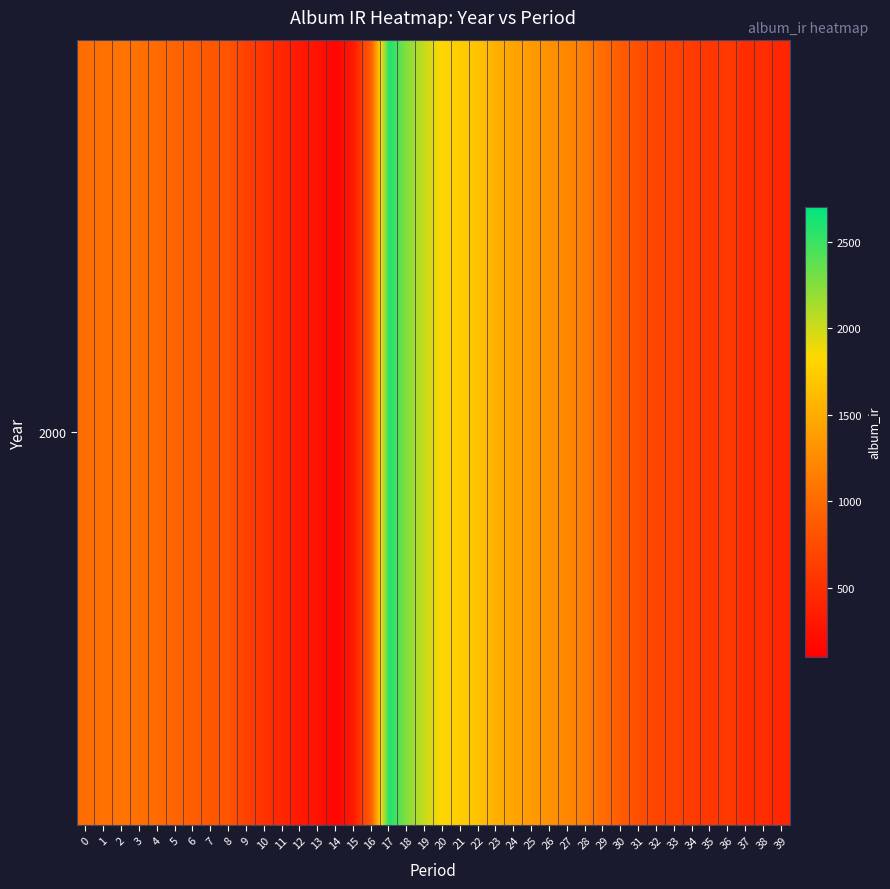

True or false: the data shows 901.7 at 6.

True